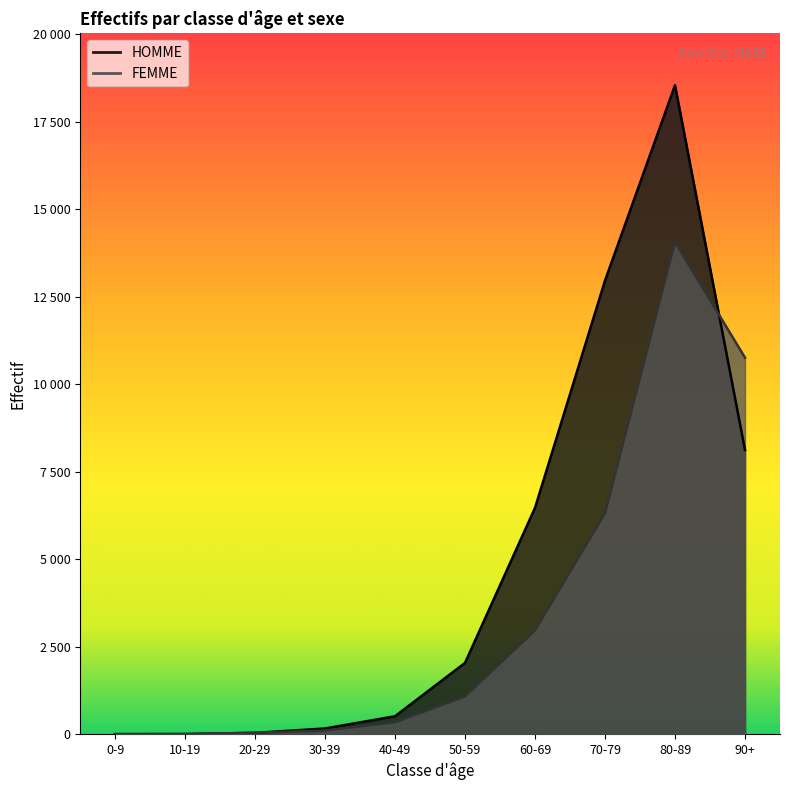

Which series has the widest spread of values?

HOMME